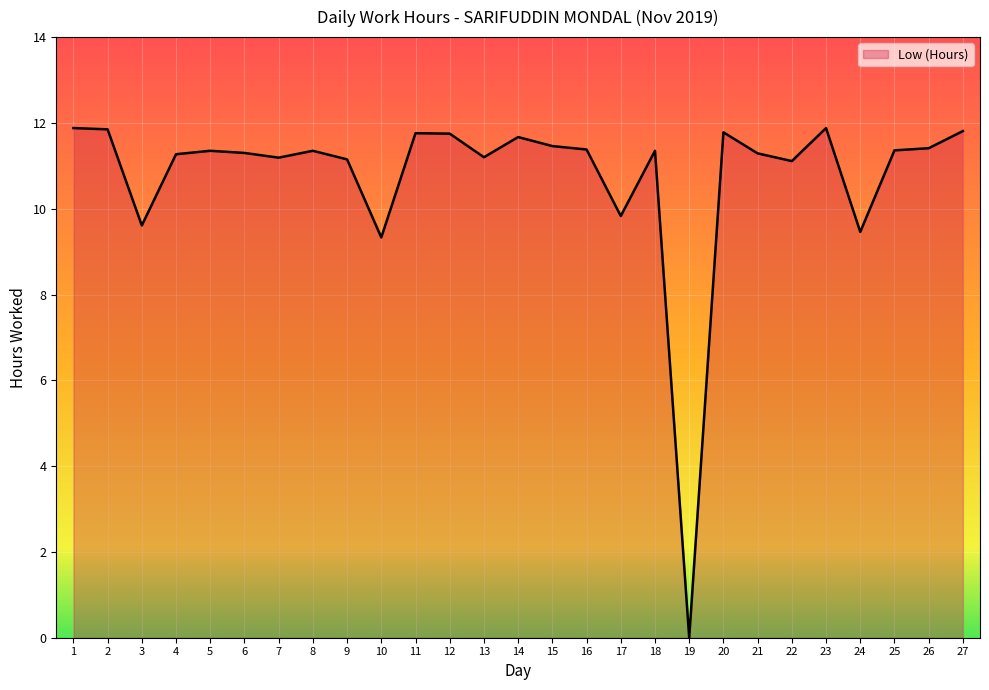

What is the difference between the maximum and minimum values?

11.9